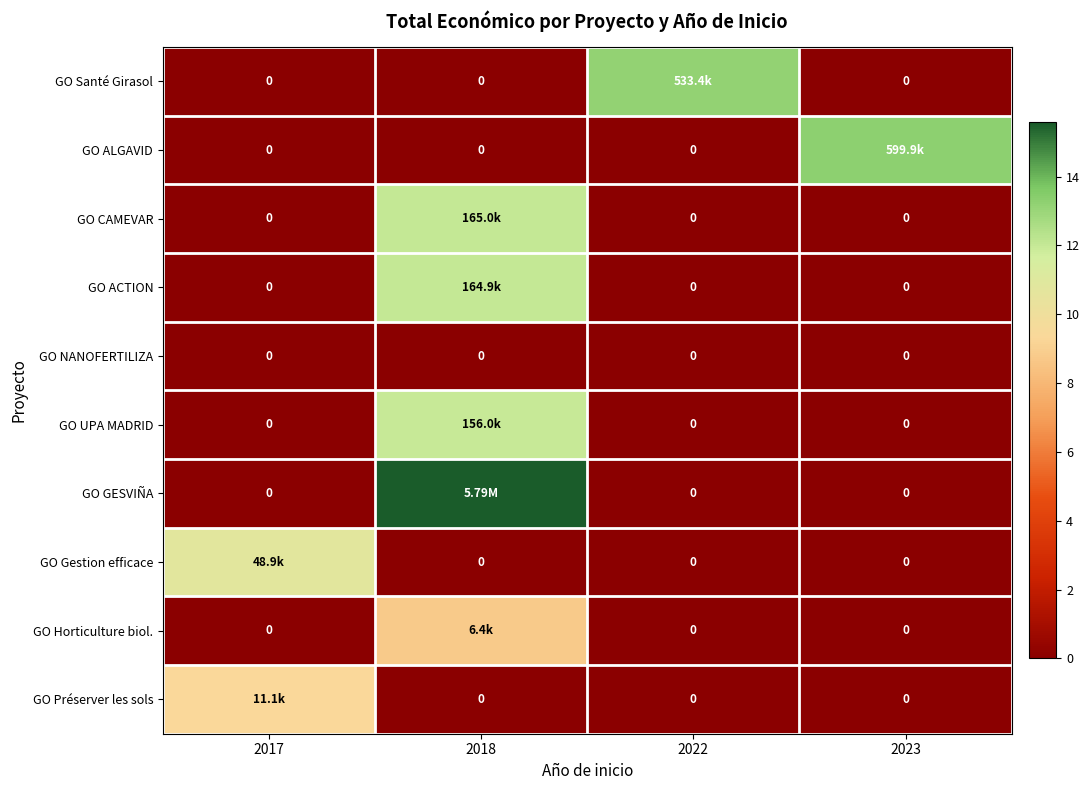

Count the number of data series in this chart.

10